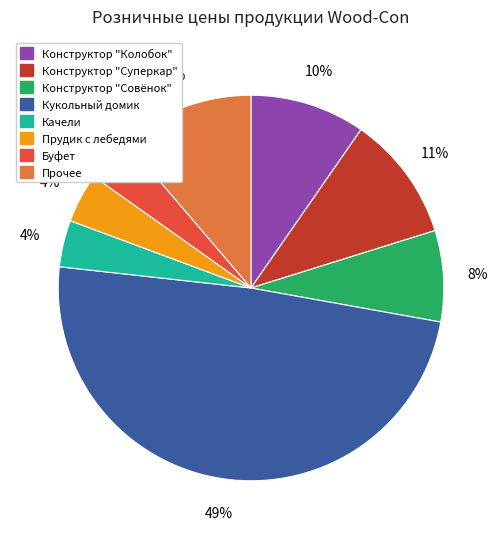

To the nearest percent, what is the difference between the largest and smallest slice percentages?

45%